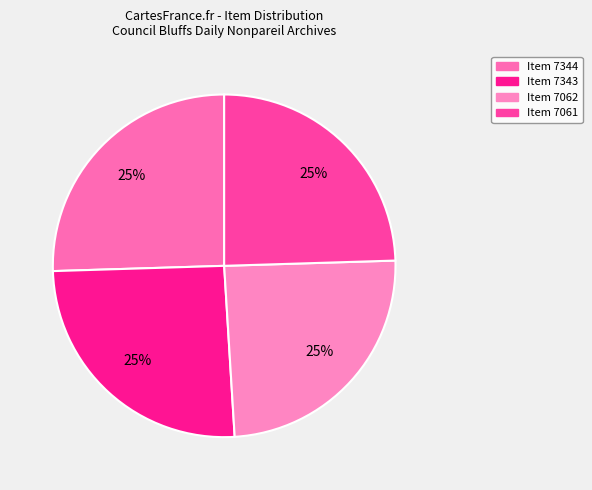

How many slices are in this pie chart?

4